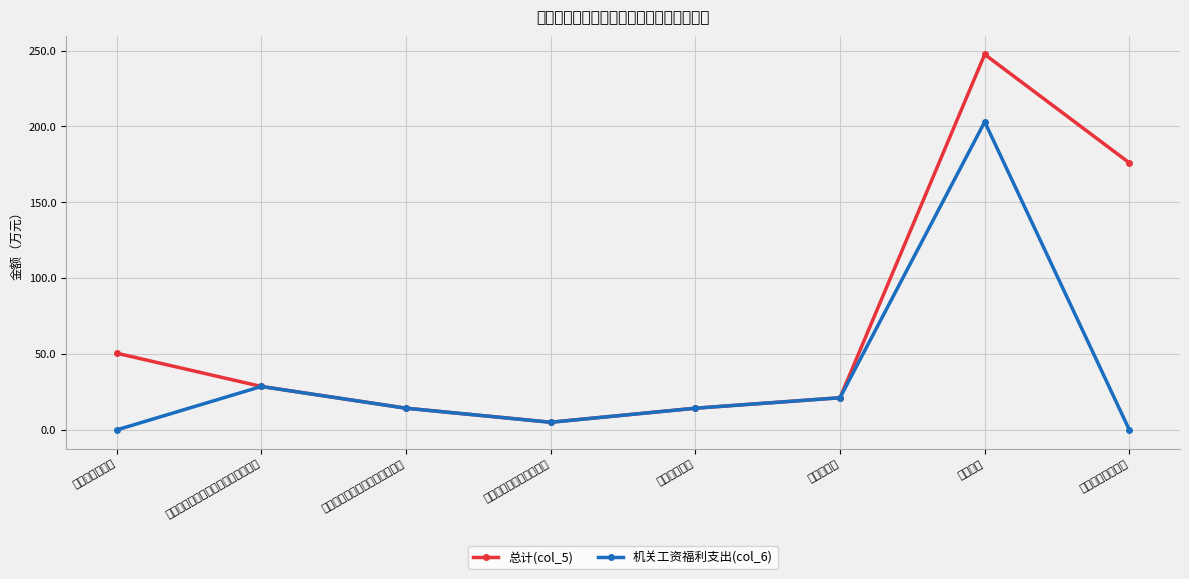

List the labels in order of 机关工资福利支出(col_6) value, largest first.

行政运行, 机关事业单位基本养老保险缴费支出, 住房公积金, 机关事业单位职业年金缴费支出, 行政单位医疗, 其他社会保障和就业支出, 行政单位离退休, 一般行政管理事务